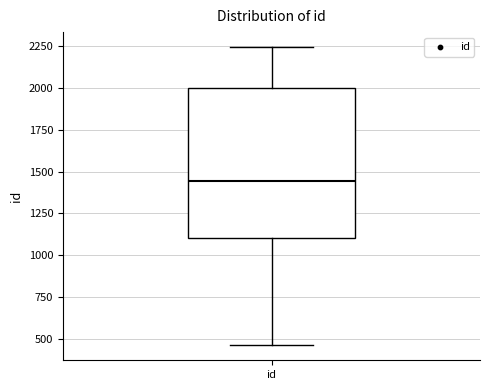

Where does the upper whisker of the box for id end on the y-axis? The values are not printed on the chart, so give them approximately, as read against the axis.

2250